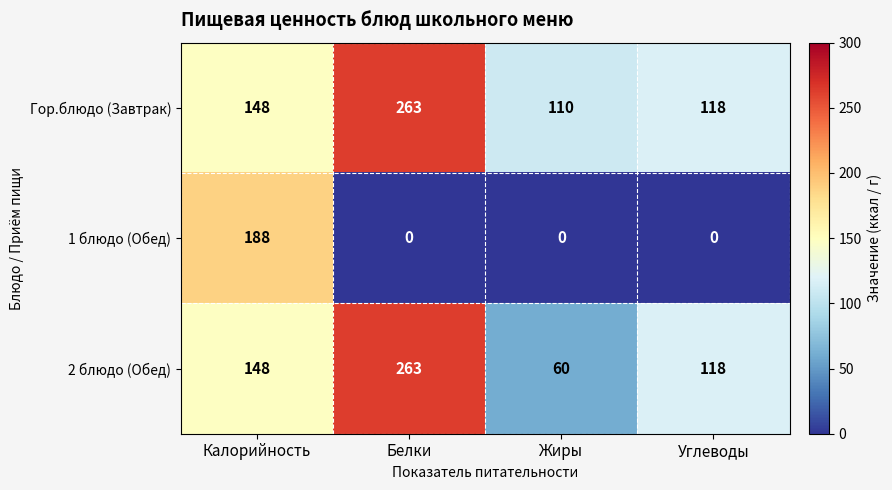

What is the difference between the 2 блюдо (Обед) values at Белки and Калорийность?

115